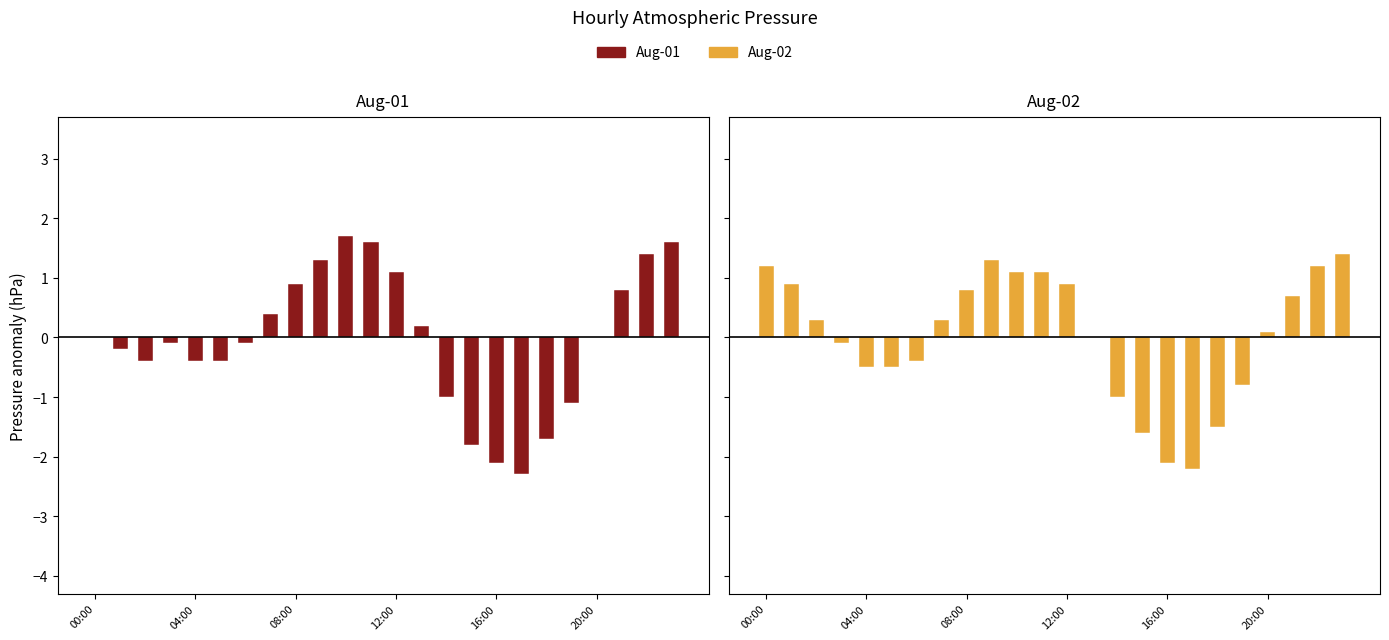

What is the label of the 14th bar from the right?

10